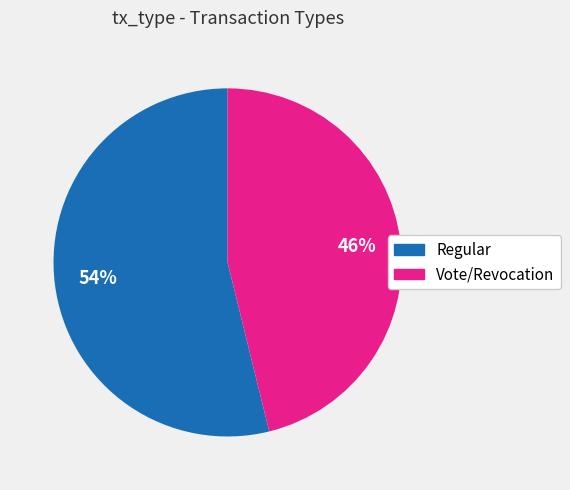

Which slice represents more than half of the pie?

Regular